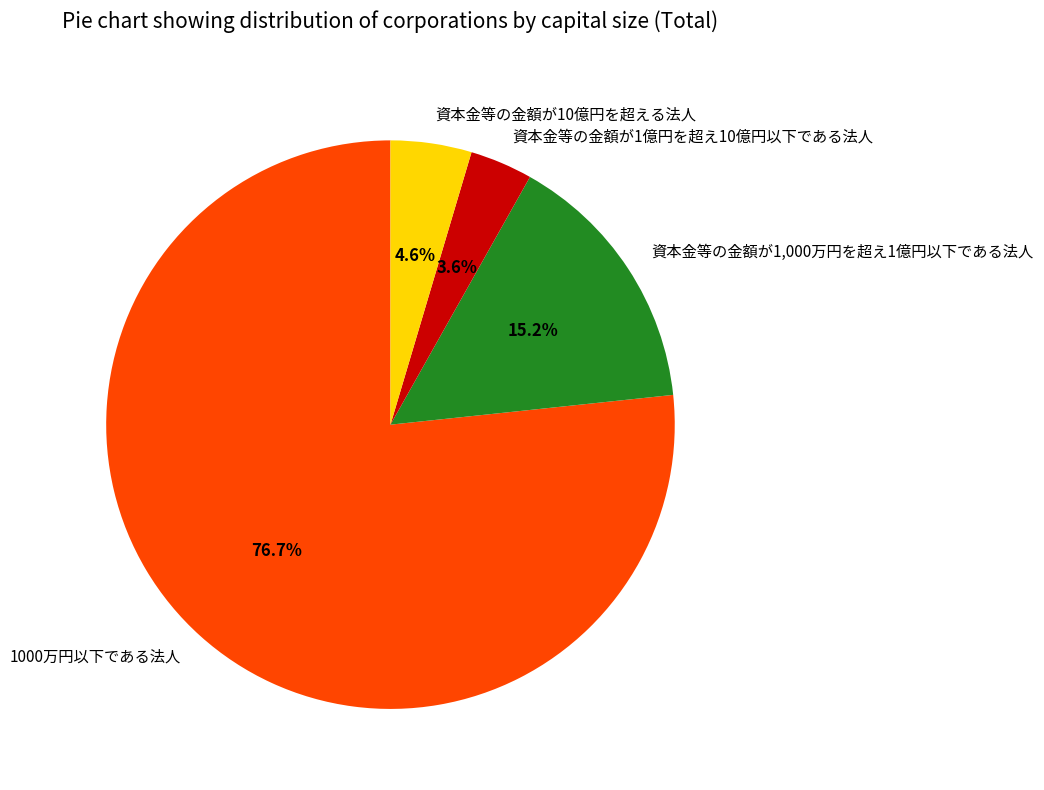

Is it true that 資本金等の金額が1億円を超え10億円以下である法人 is 14% of the pie?

False